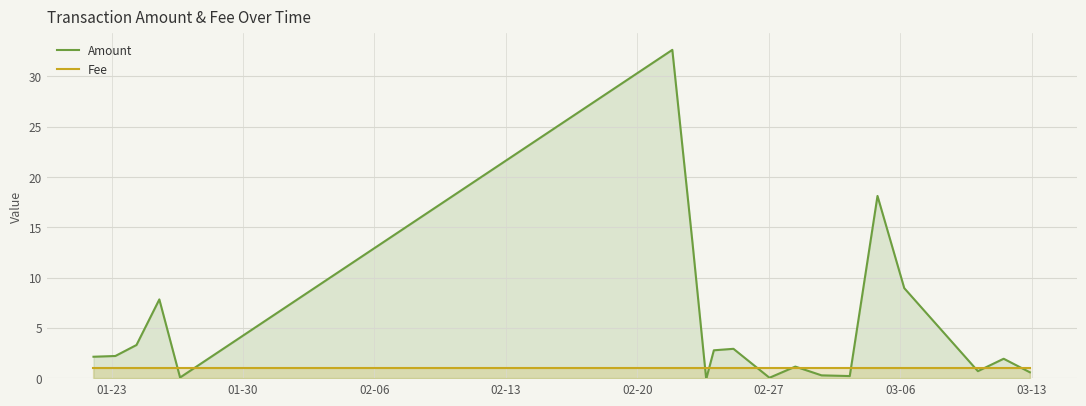

Which series has the largest range (max minus min)?

Amount